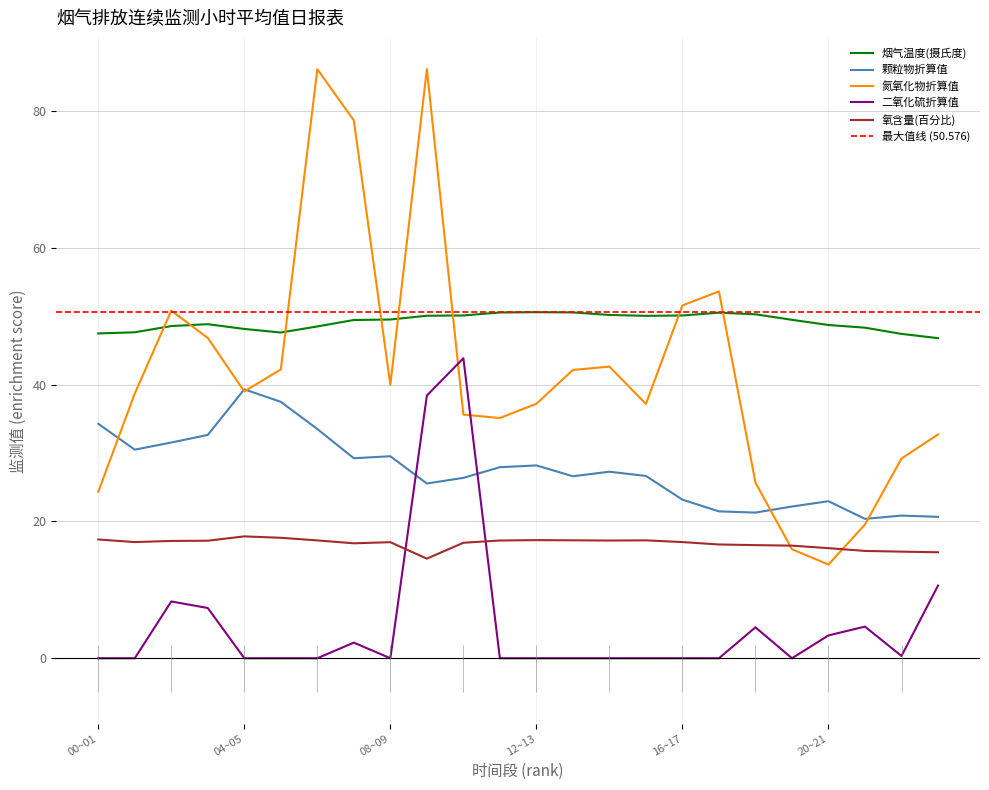

At which category is the sum across all series the highest?

09~10